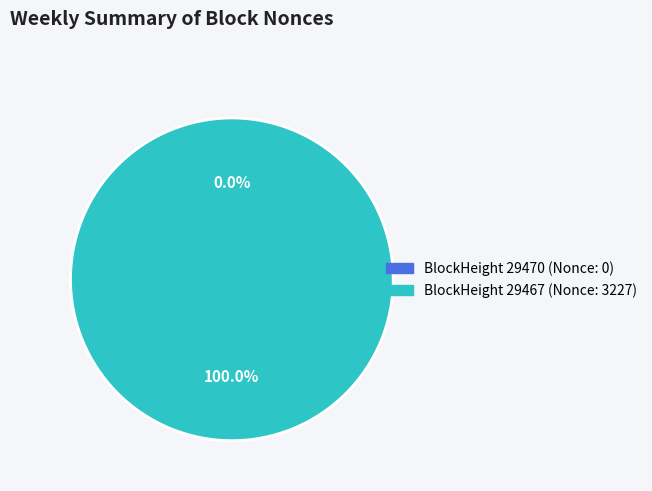

Rank the categories by value from highest to lowest.

29467, 29470